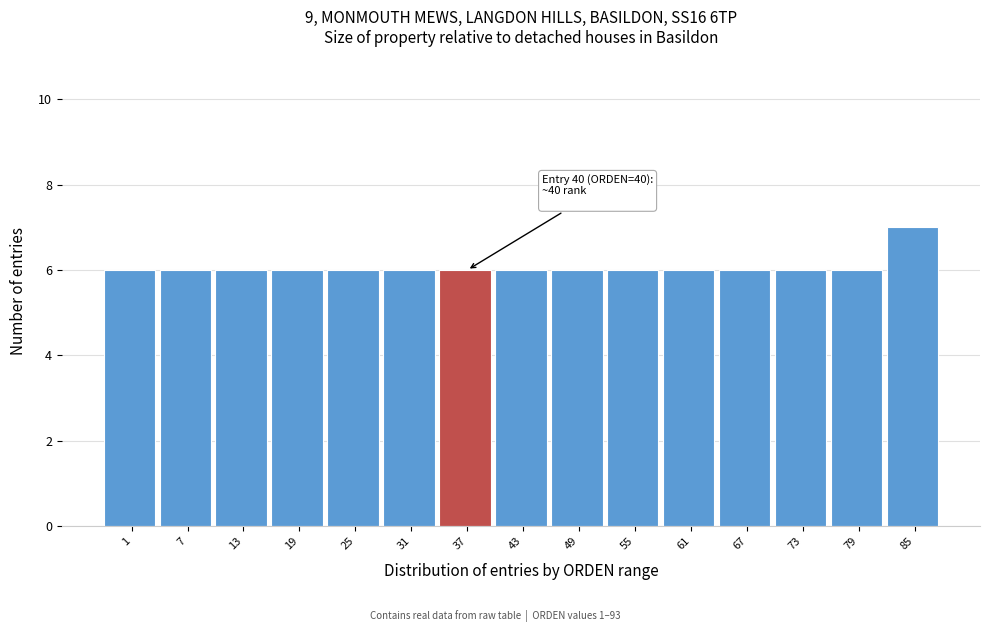

Reading left to right, list all the values displayed in this chart.

1=6	7=6	13=6	19=6	25=6	31=6	37=6	43=6	49=6	55=6	61=6	67=6	73=6	79=6	85=7